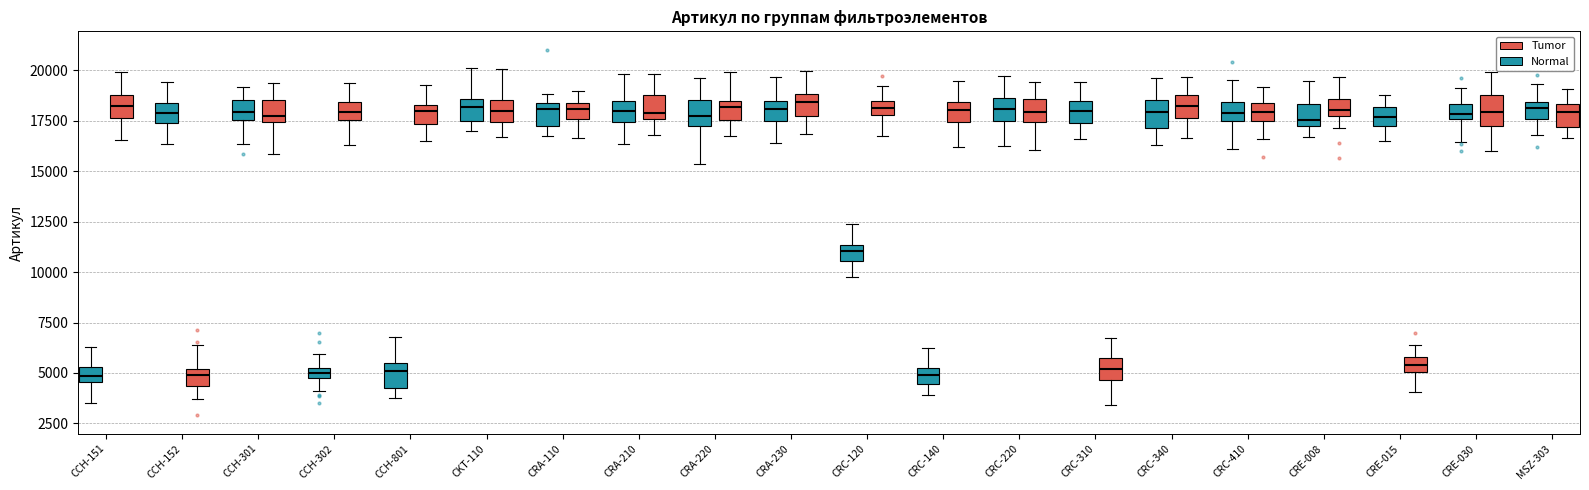

Where does the upper whisker of the box for CRC-120 (Tumor) end on the y-axis? The values are not printed on the chart, so give them approximately, as read against the axis.

19000